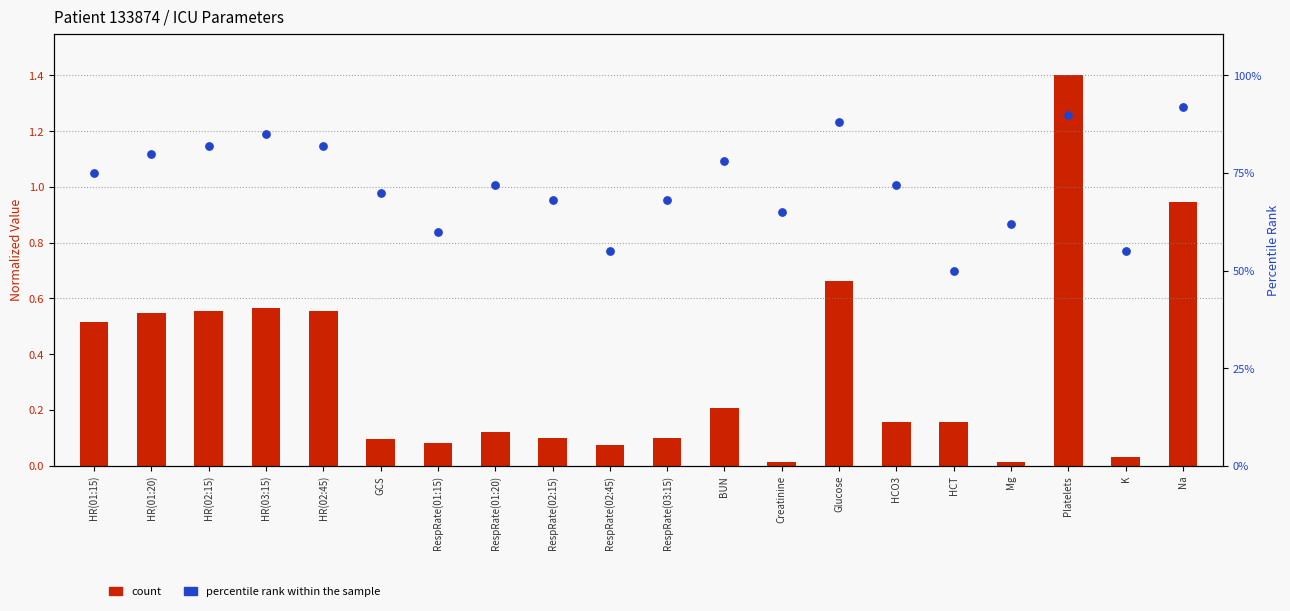

Which series reaches the maximum Y coordinate?

count